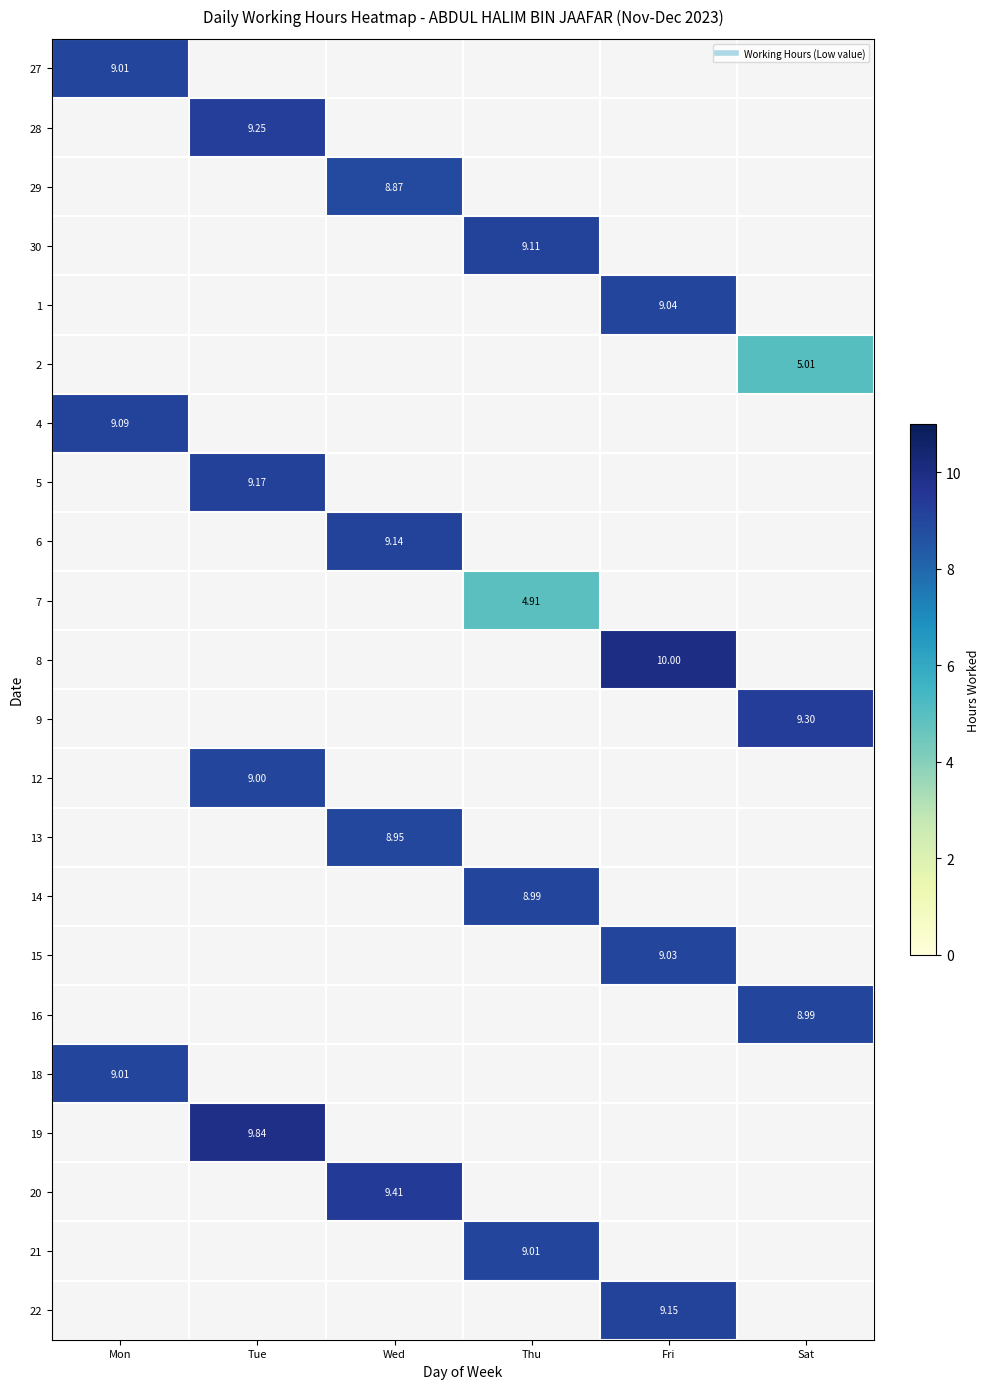

What is the maximum value shown in the chart?

10.0